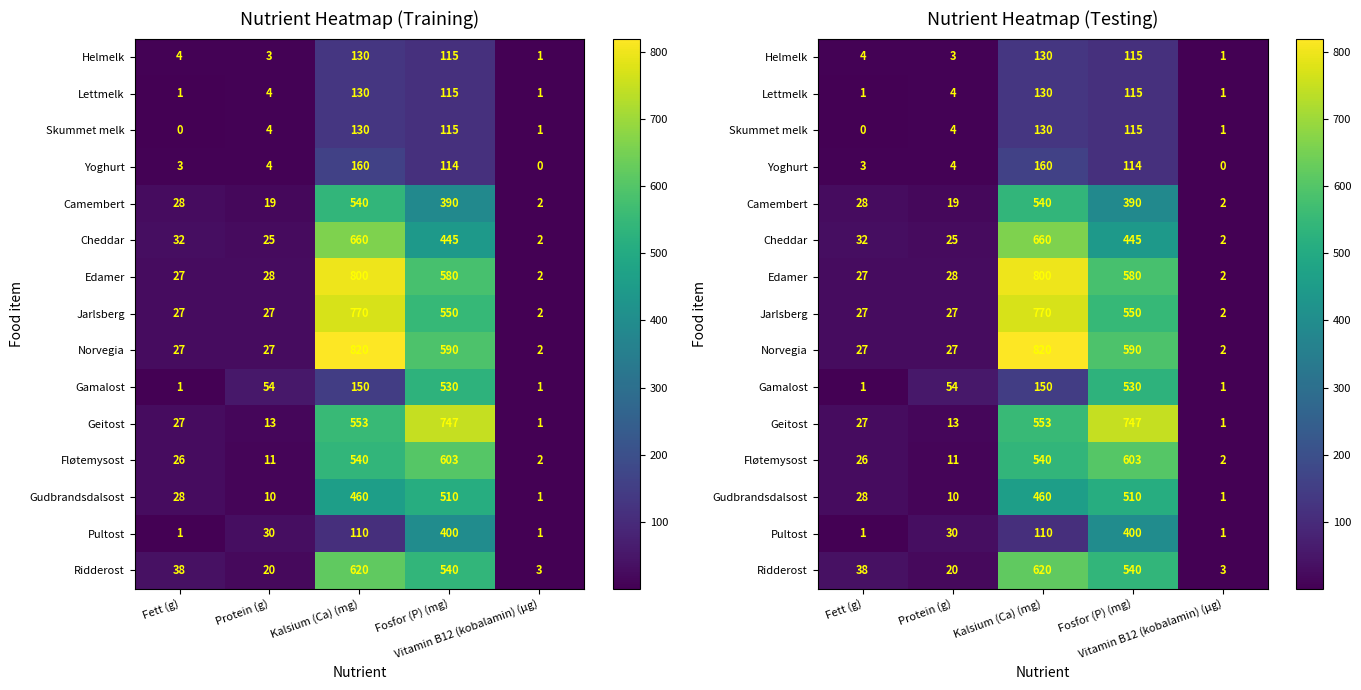

Where does the Camembert series first go above 28?

Kalsium (Ca) (mg)